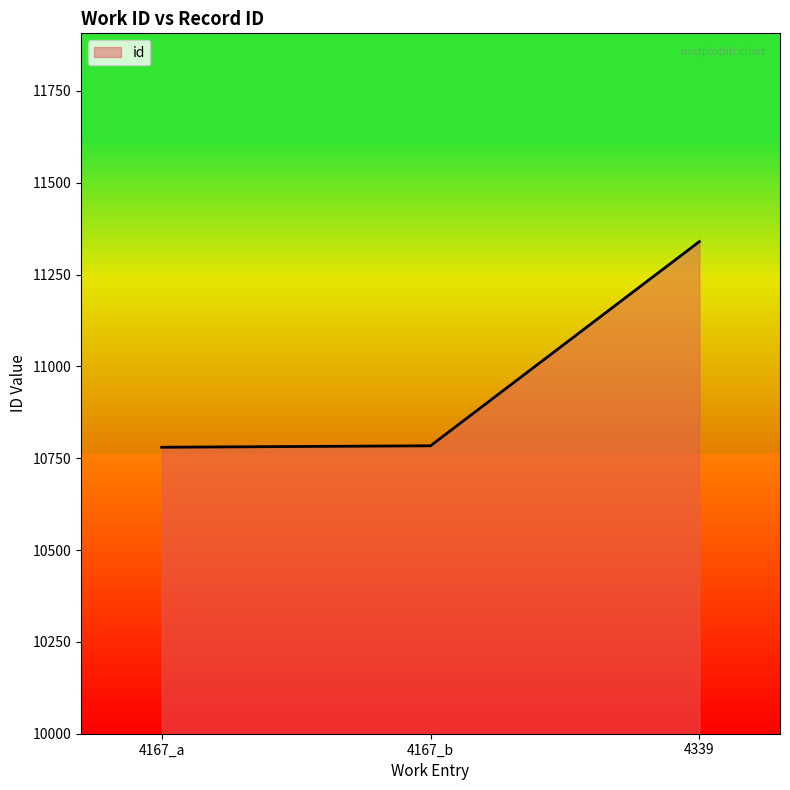

What position from the right is 4167_b?

2